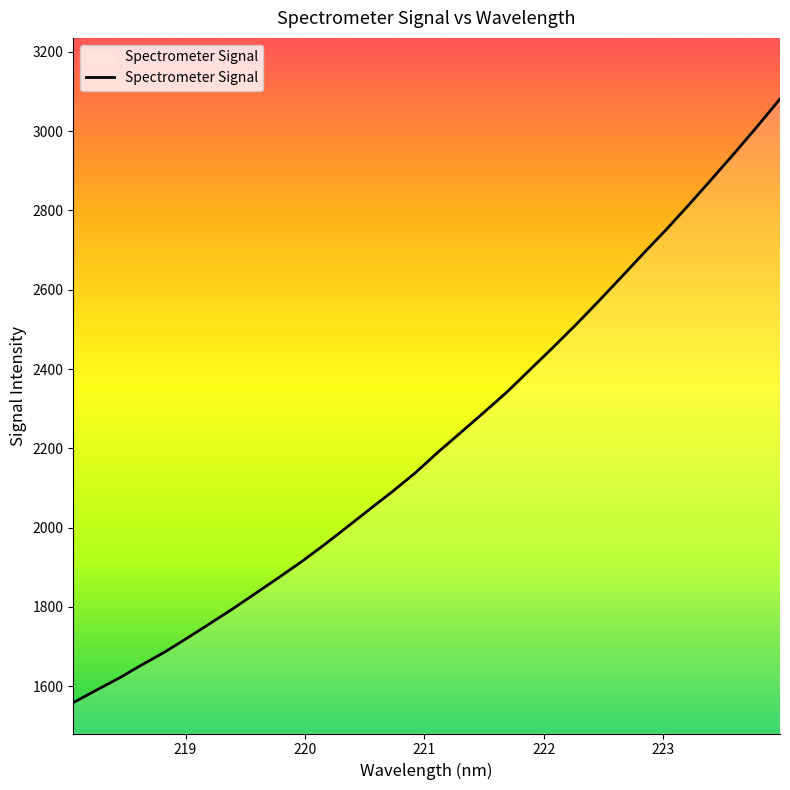

What is the maximum value shown in the chart?

3081.3